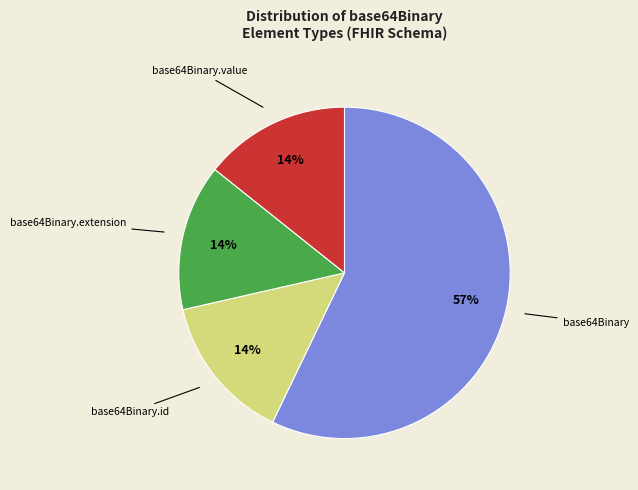

To the nearest percent, what is the difference between the base64Binary.id and base64Binary slice percentages?

43%